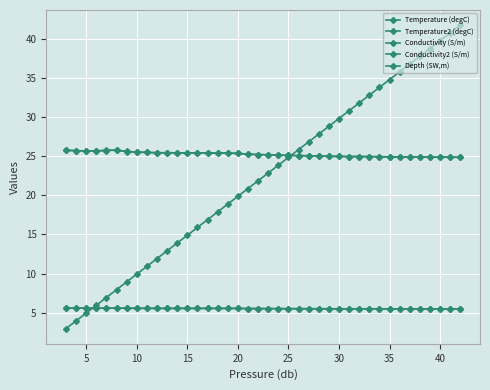

How many series are shown in this chart?

5